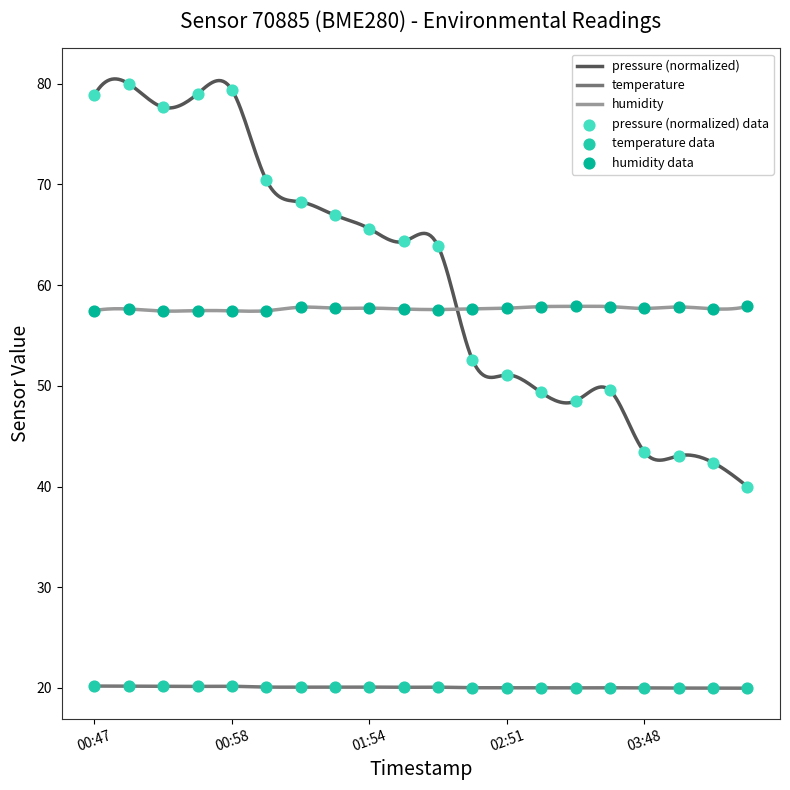

Is the value of pressure at 2023-03-04T02:59 greater than the value of humidity at 2023-03-04T03:54?

No